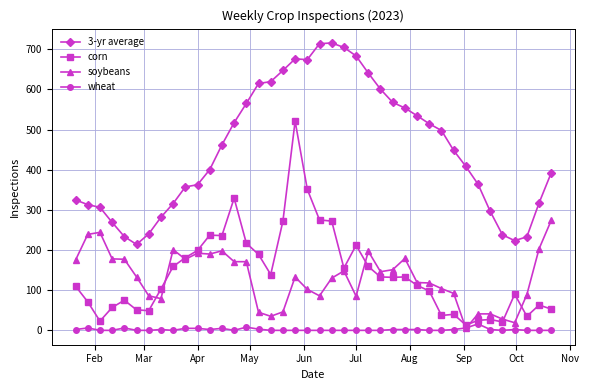

List the series in order of their peak value, lowest first.

wheat, soybeans, corn, 3-yr average